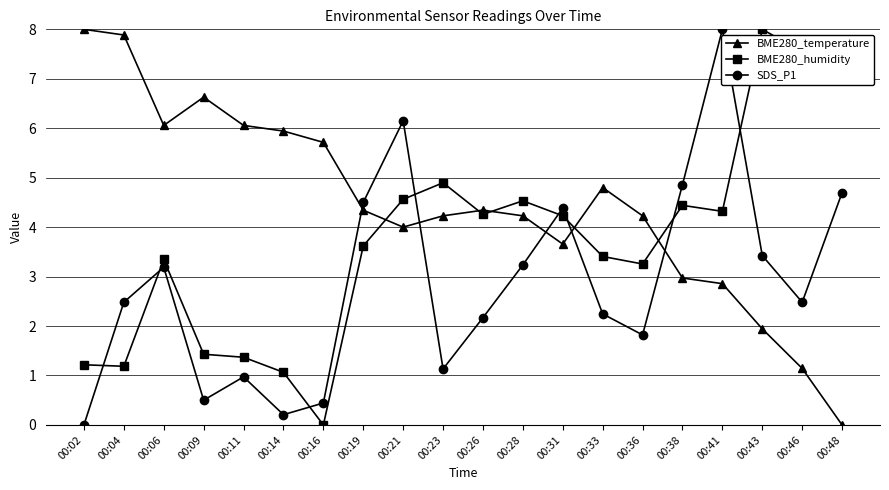

At which label does BME280_temperature reach its minimum?

00:48